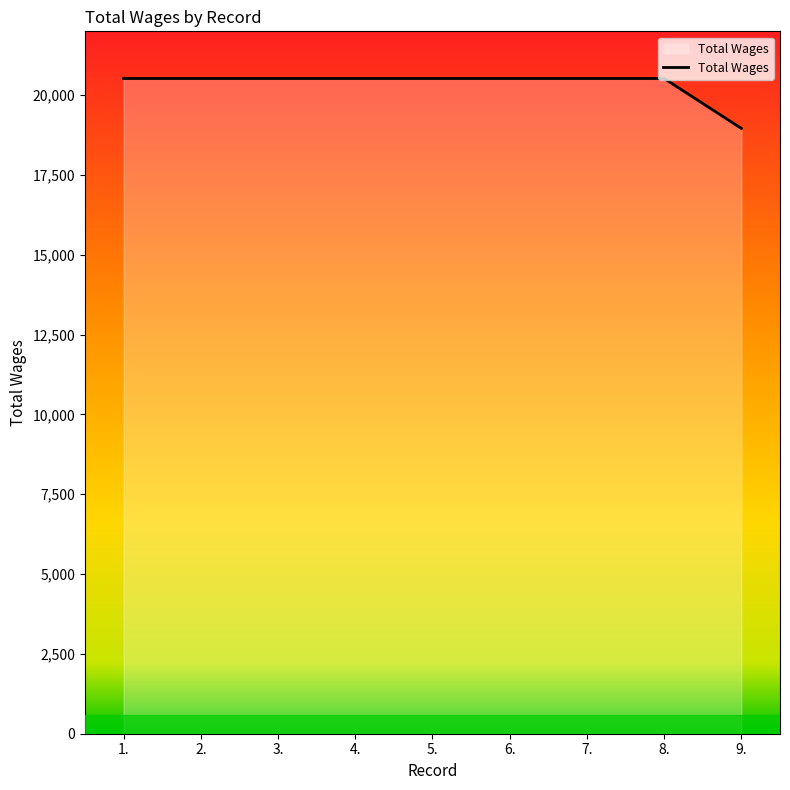

Reading left to right, extract all data points from this chart.

1.=20523	2.=20523	3.=20523	4.=20523	5.=20523	6.=20523	7.=20523	8.=20523	9.=18958